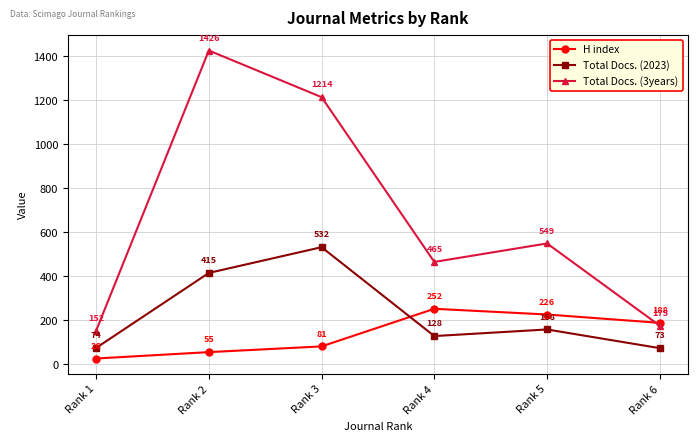

What value does the H index series have at Rank 2?

55